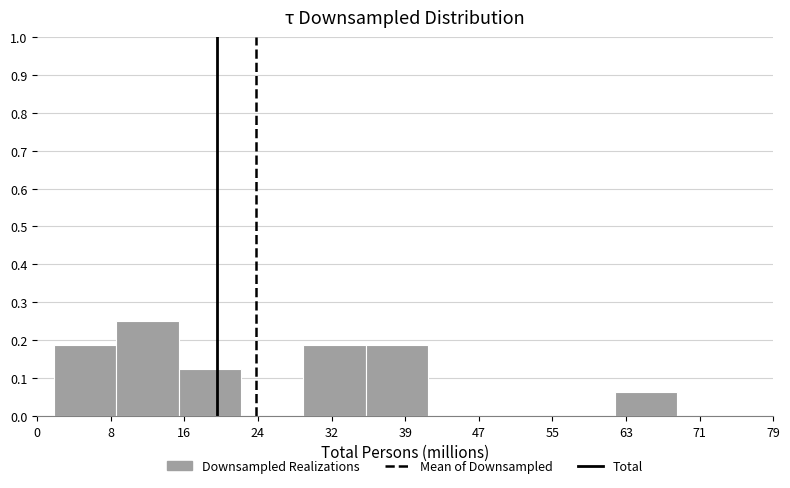

Reading left to right, transcribe this chart: for each bar, give the range it covers on the x-axis and its height. Neither the bar edges nor the heights are printed on the chart, so give them approximately, as read against the axes.

2 to 8: 0.19
8 to 15: 0.25
15 to 22: 0.13
22 to 29: 0
29 to 35: 0.19
35 to 42: 0.19
42 to 49: 0
49 to 55: 0
55 to 62: 0
62 to 69: 0.06